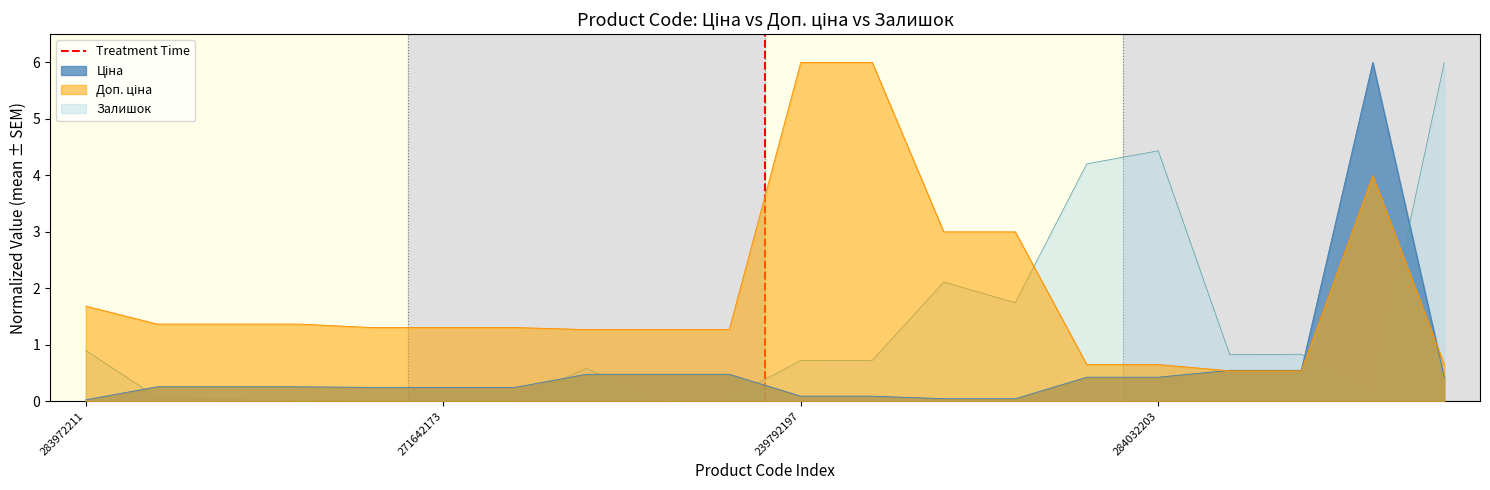

Which category has the lowest value across all series?

283972211